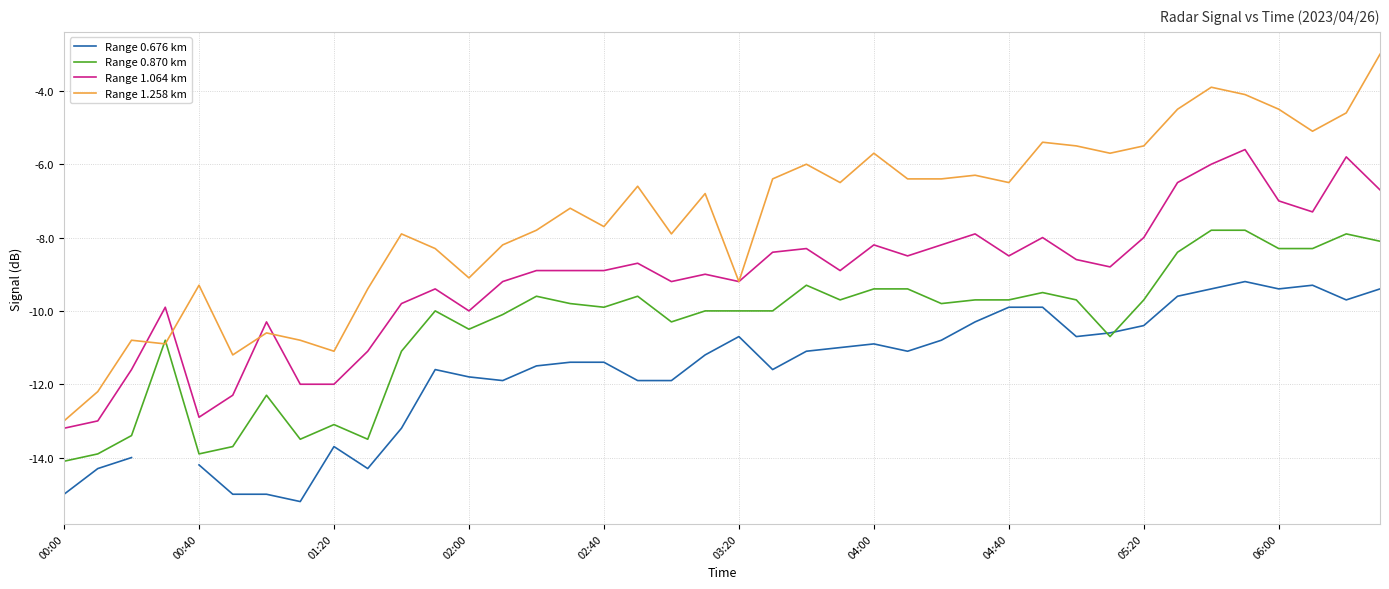

At which label does Range 1.258 km reach its minimum?

00:00